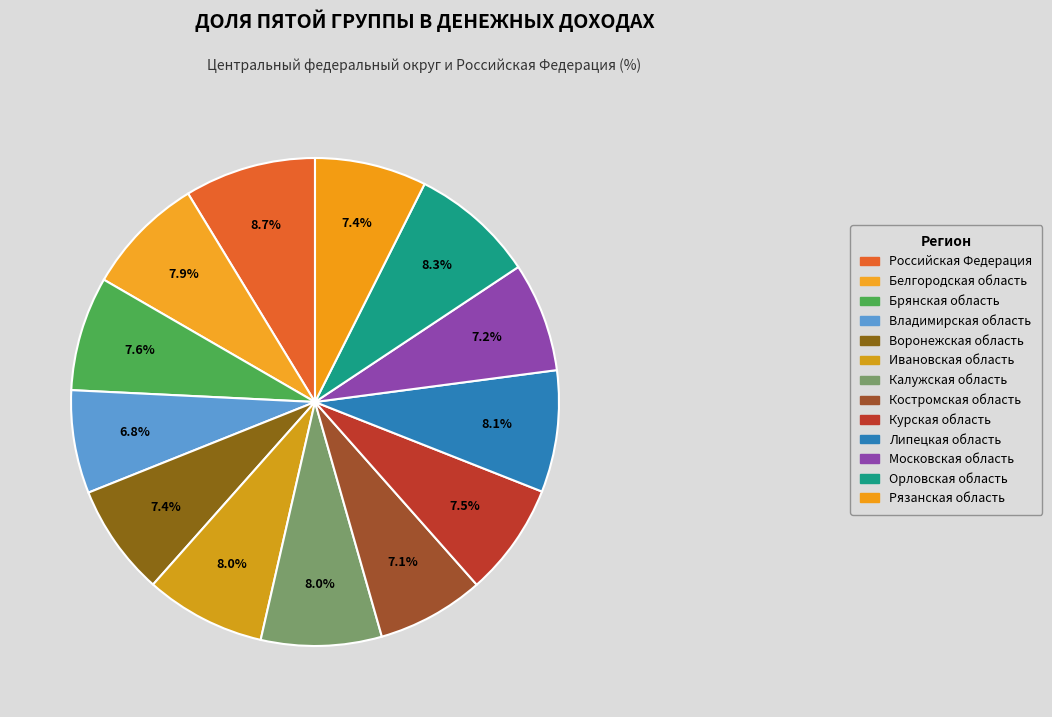

Is it true that Владимирская область is 7% of the pie?

True